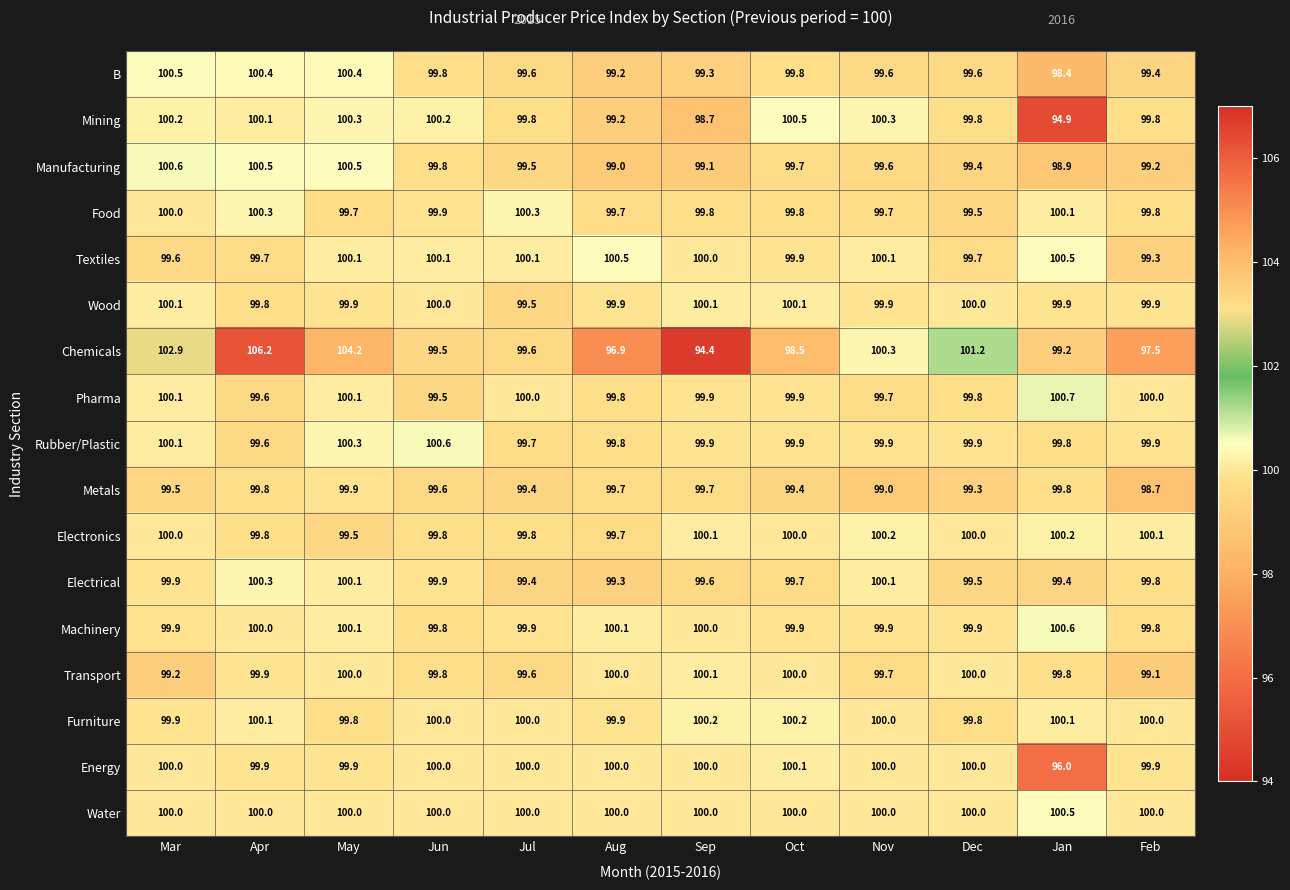

What is the greatest value displayed?

106.2